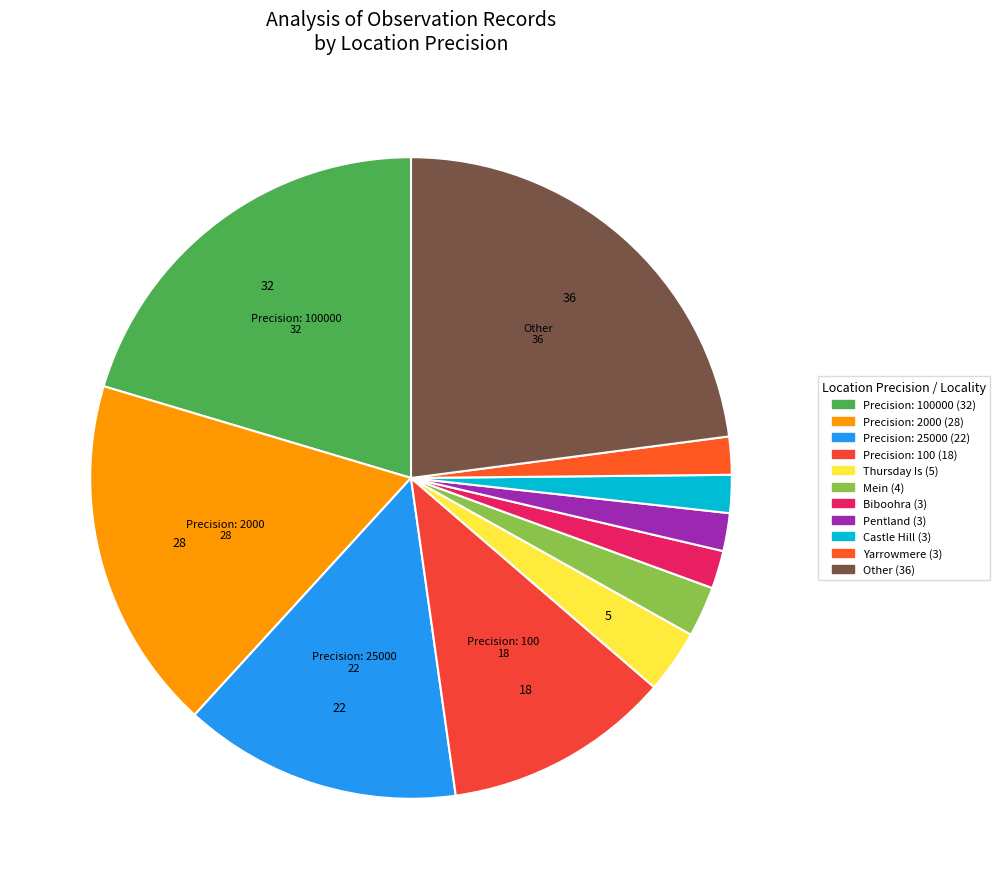

How many segments does this pie chart have?

11